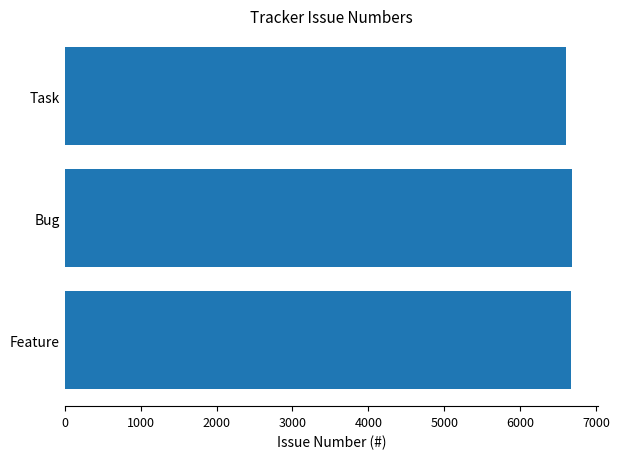

What is the sum of all values?

19967